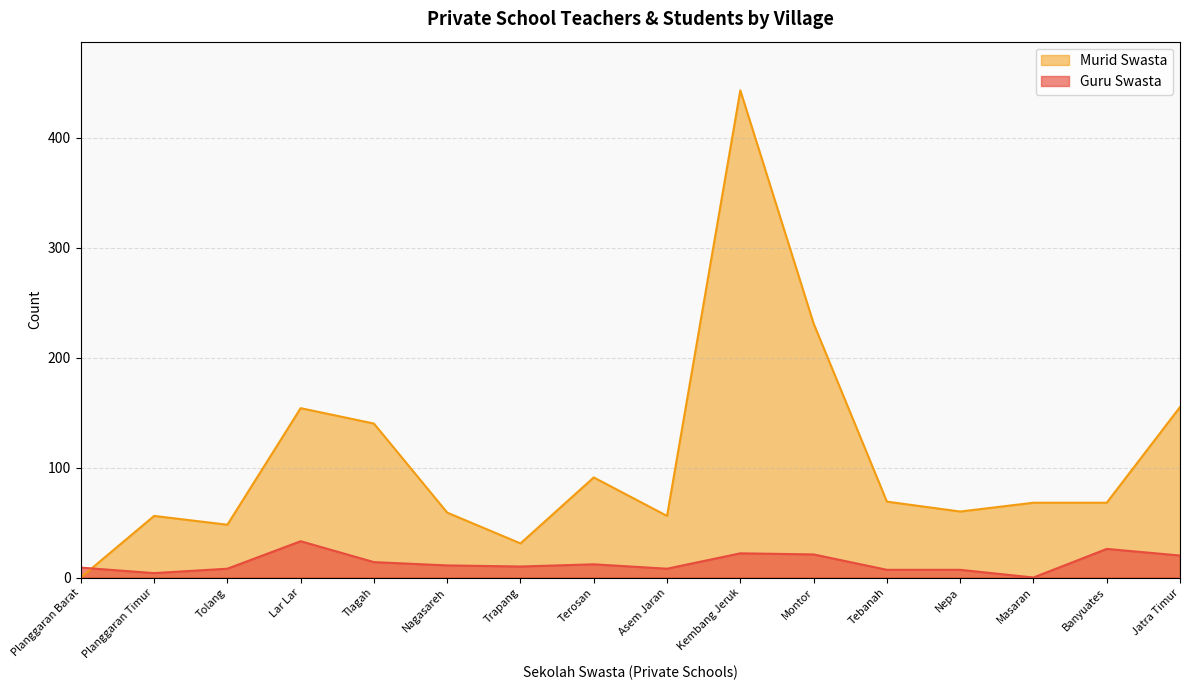

True or false: Murid Swasta and Guru Swasta intersect in this chart.

True